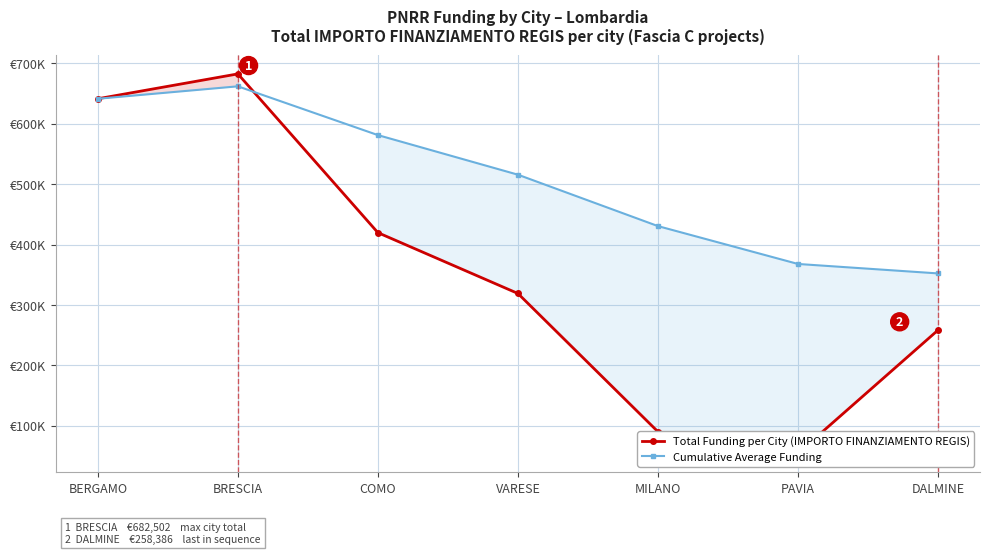

At which label does Total Funding per City (IMPORTO FINANZIAMENTO REGIS) first exceed 319070?

BERGAMO